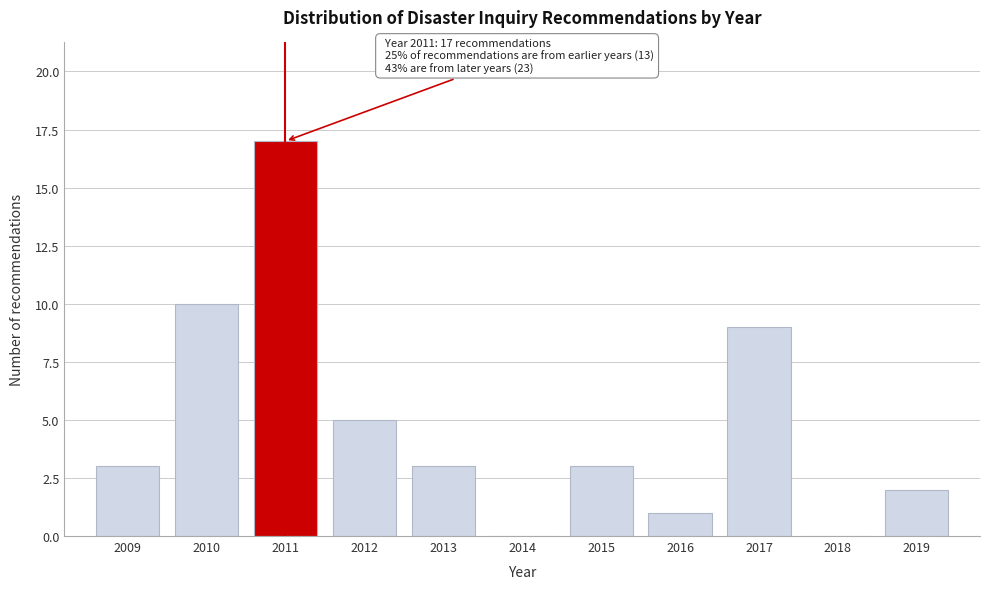

Reading left to right, what are all the values shown in this chart?

2009=3	2010=10	2011=17	2012=5	2013=3	2014=0	2015=3	2016=1	2017=9	2018=0	2019=2